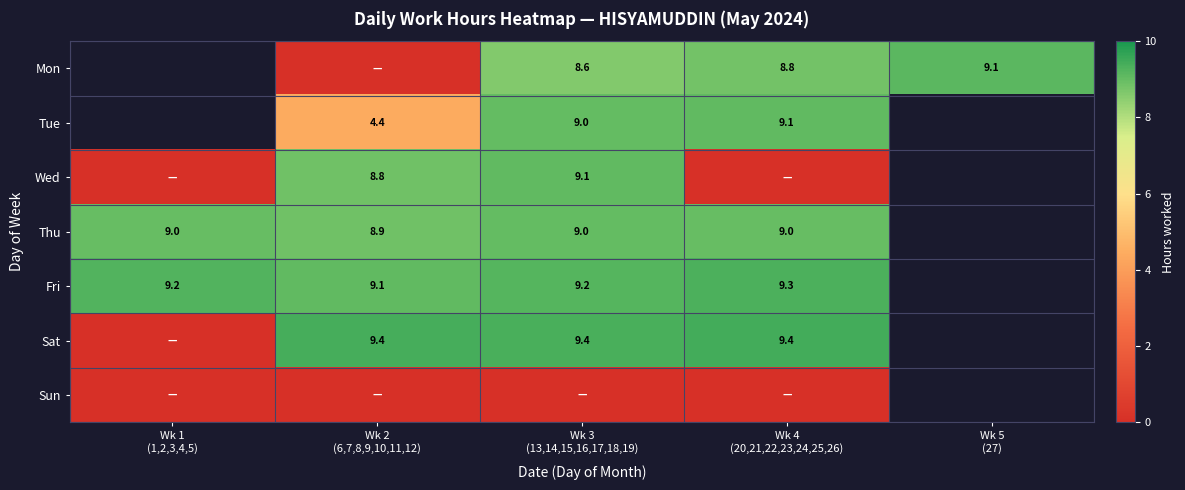

At which category is the sum across all series the highest?

Wk 3
(13,14,15,16,17,18,19)